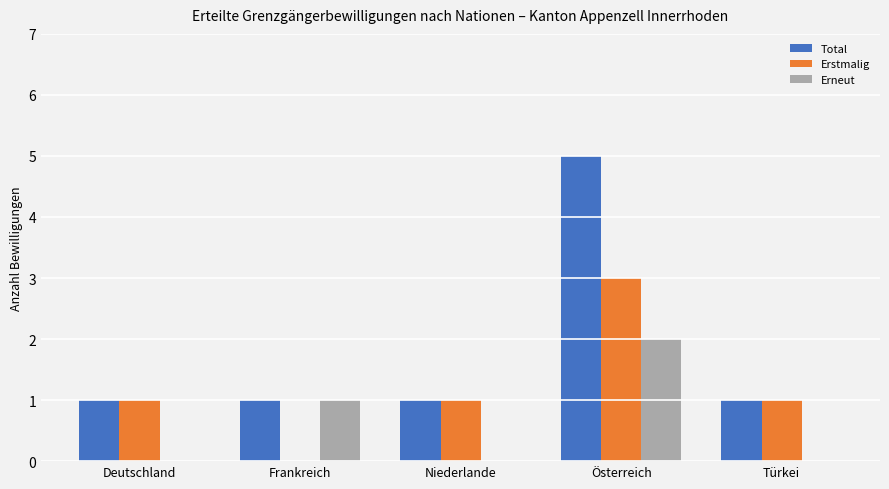

What is the maximum value for Total?

5